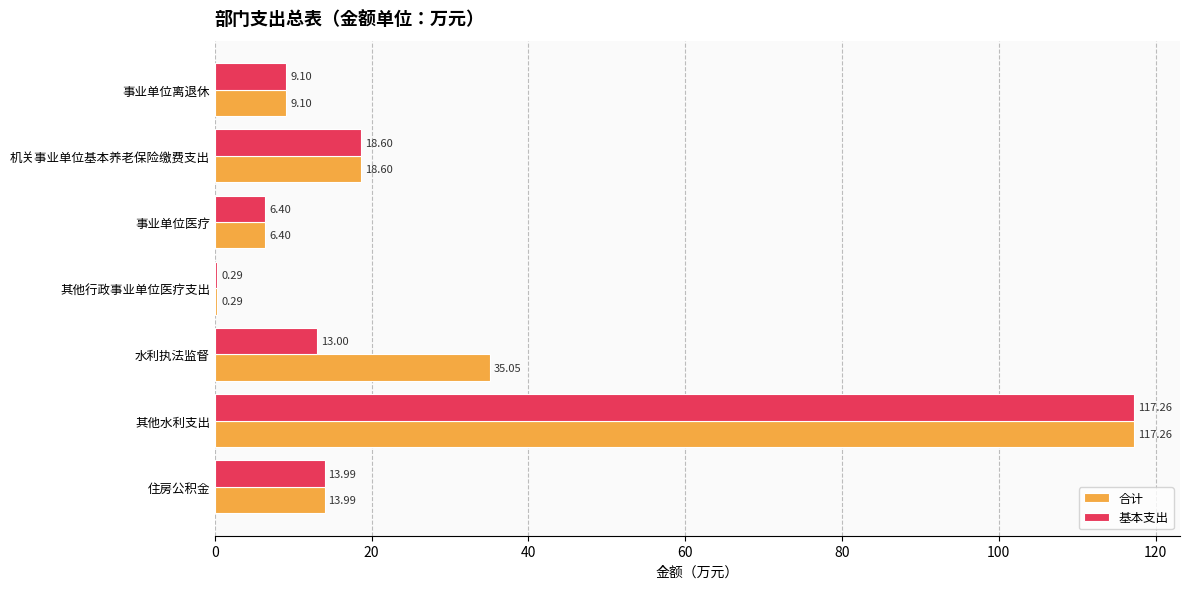

At which category is the sum across all series the highest?

其他水利支出